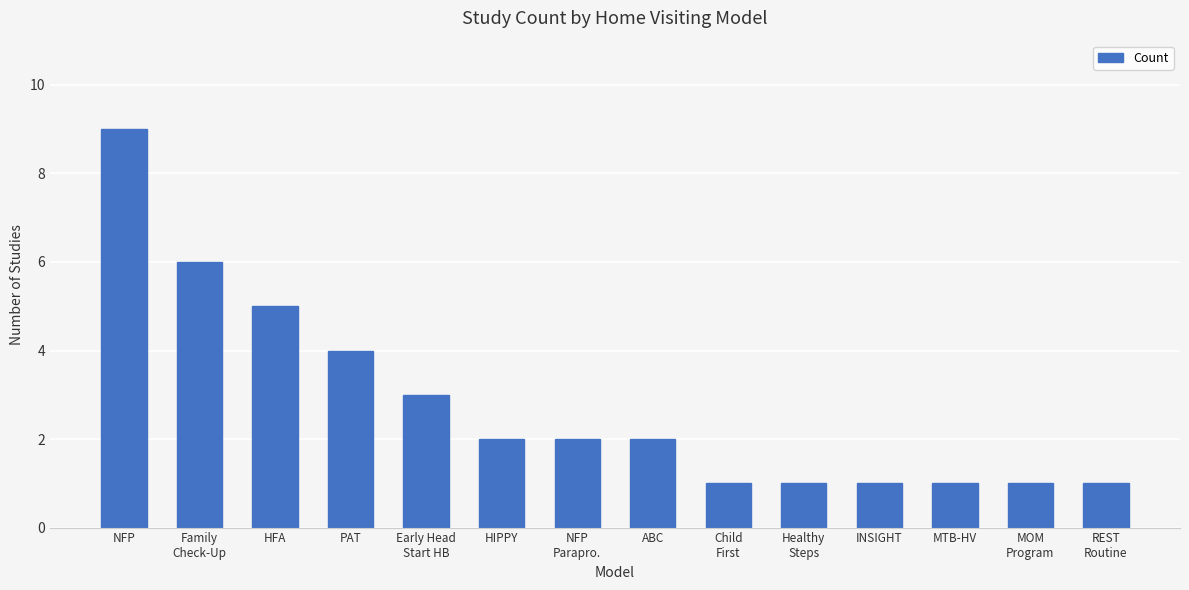

Is it true that the value at ABC is 1?

False